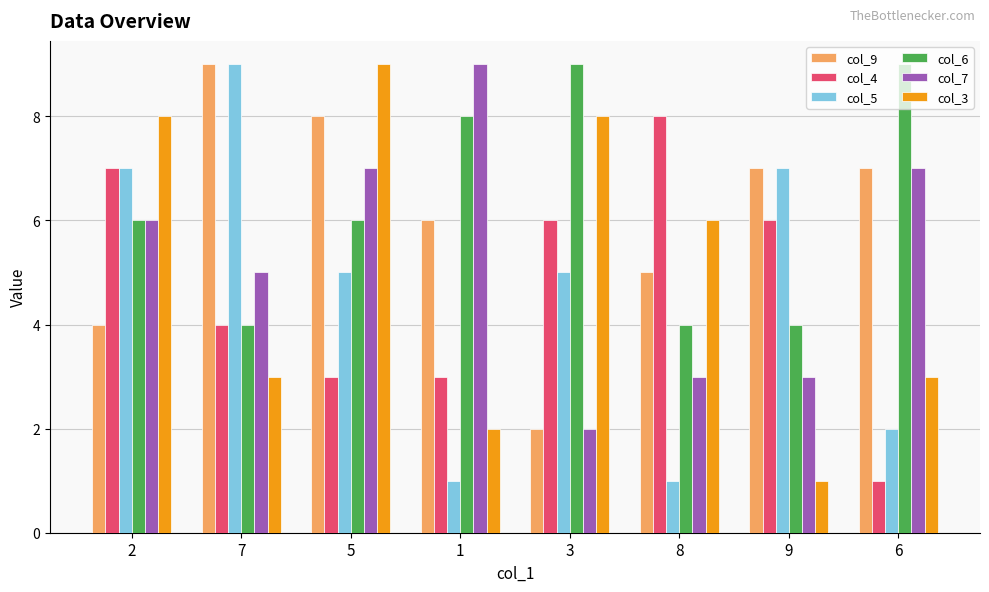

Between 7 and 6, which series saw the biggest shift?

col_5